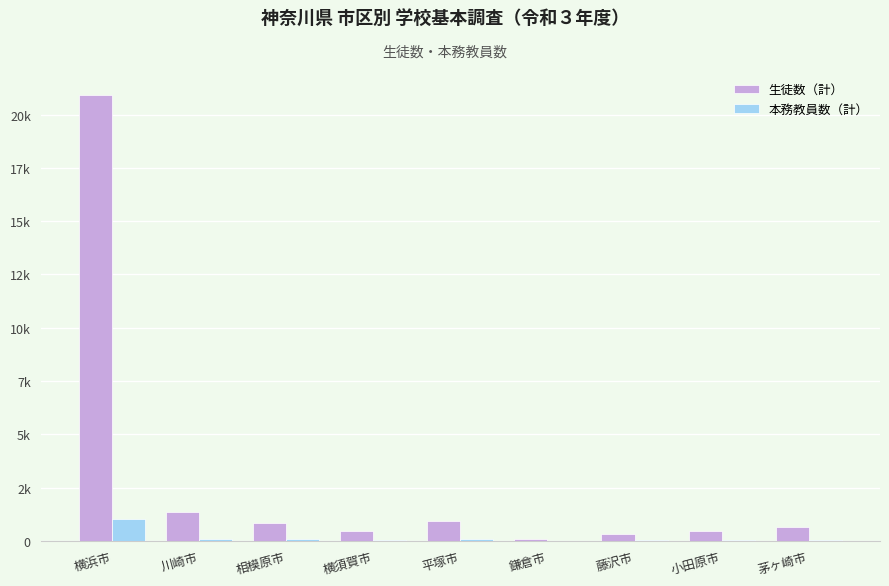

What is the value of the 生徒数（計） bar at the 5th from the left?

947